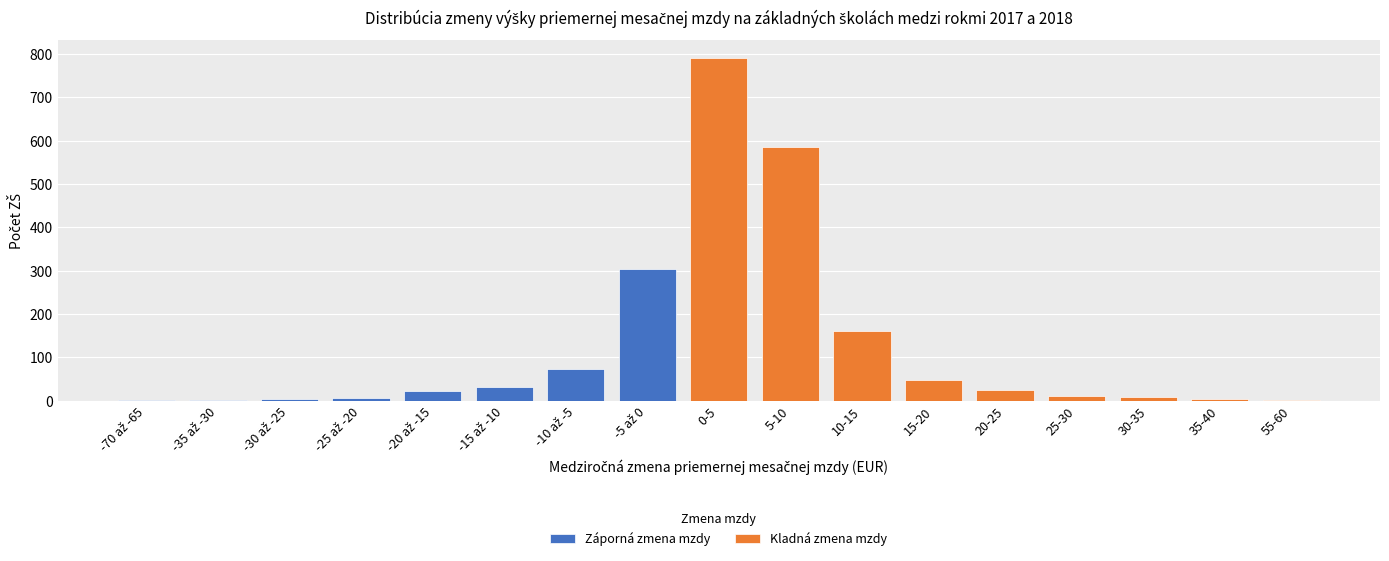

What is the change in value from -70 až -65 to -25 až -20?

+6